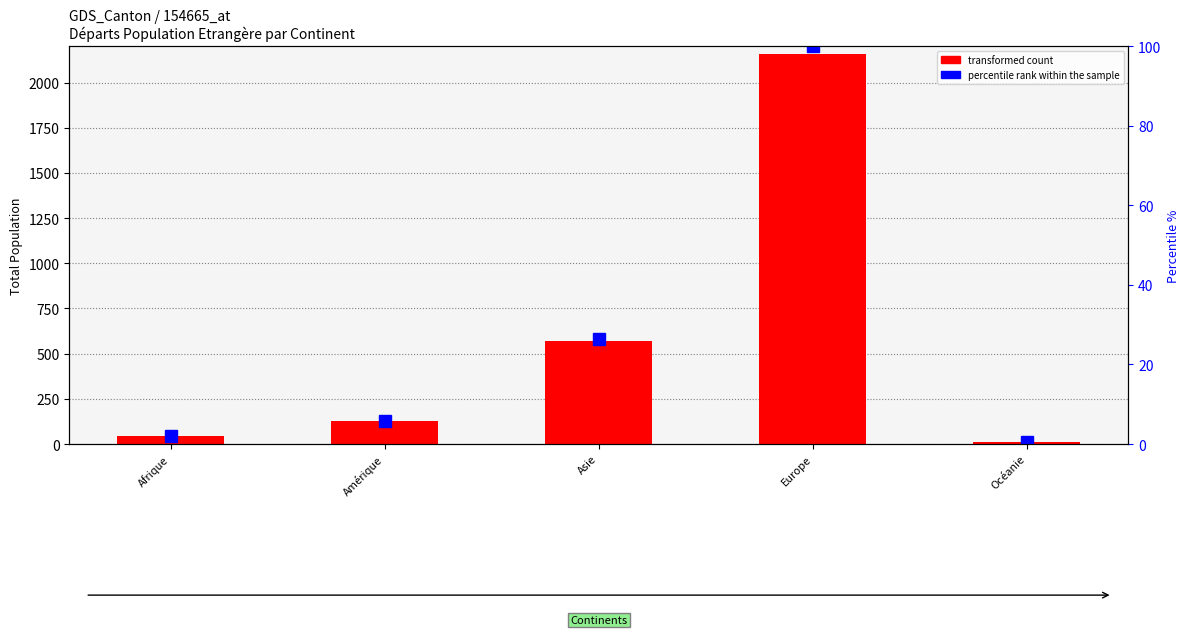

True or false: percentile rank within the sample has a value of 0.6 at Afrique.

False